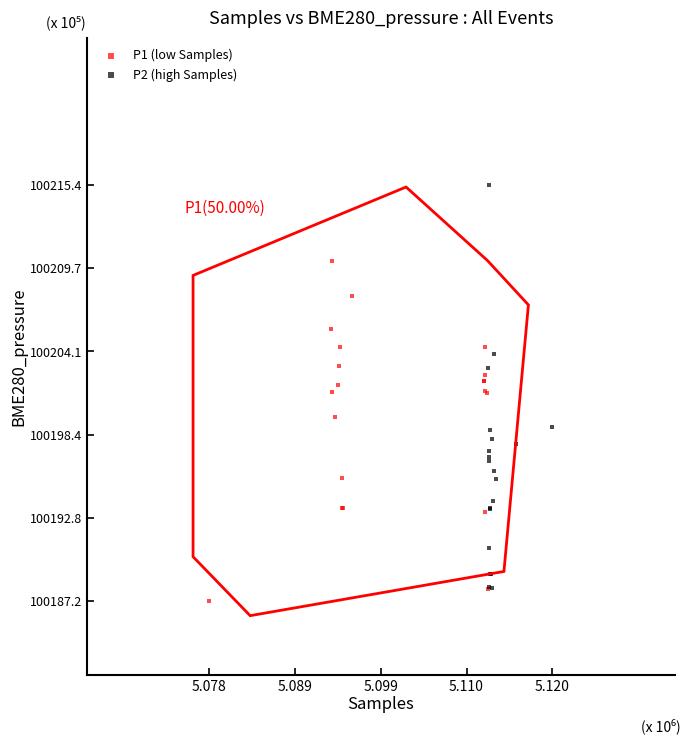

Which series contains the highest Y value?

P2 (high Samples)